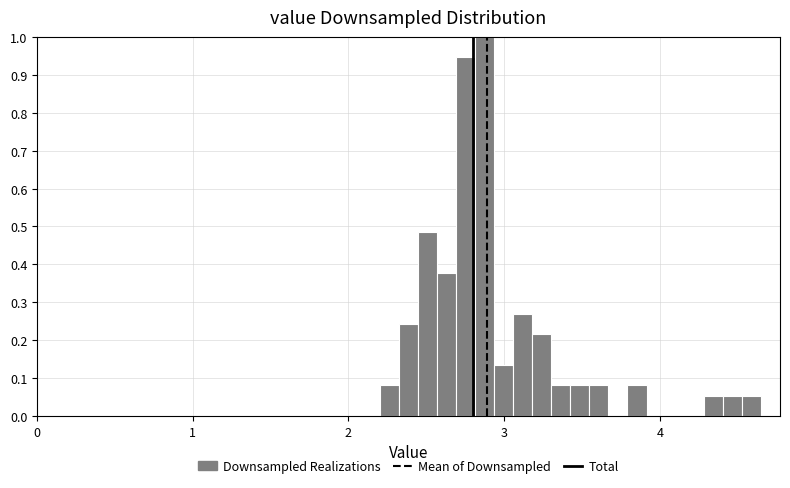

Around what value on the x-axis is the tallest bar? Give the approximate position of its centre, as read against the axis.

2.9